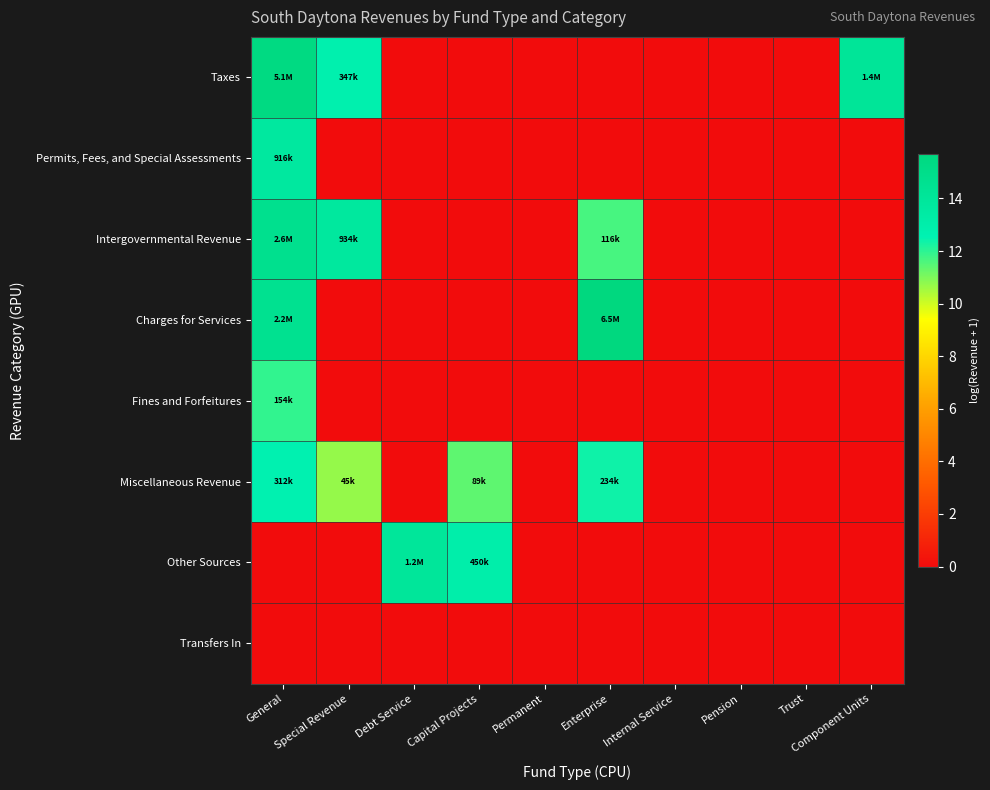

Which series has the largest range (max minus min)?

Charges for Services